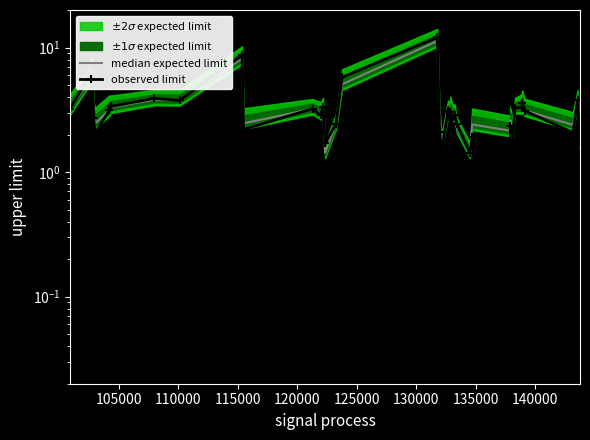

True or false: observed limit has more than 0 interior local peaks.

True